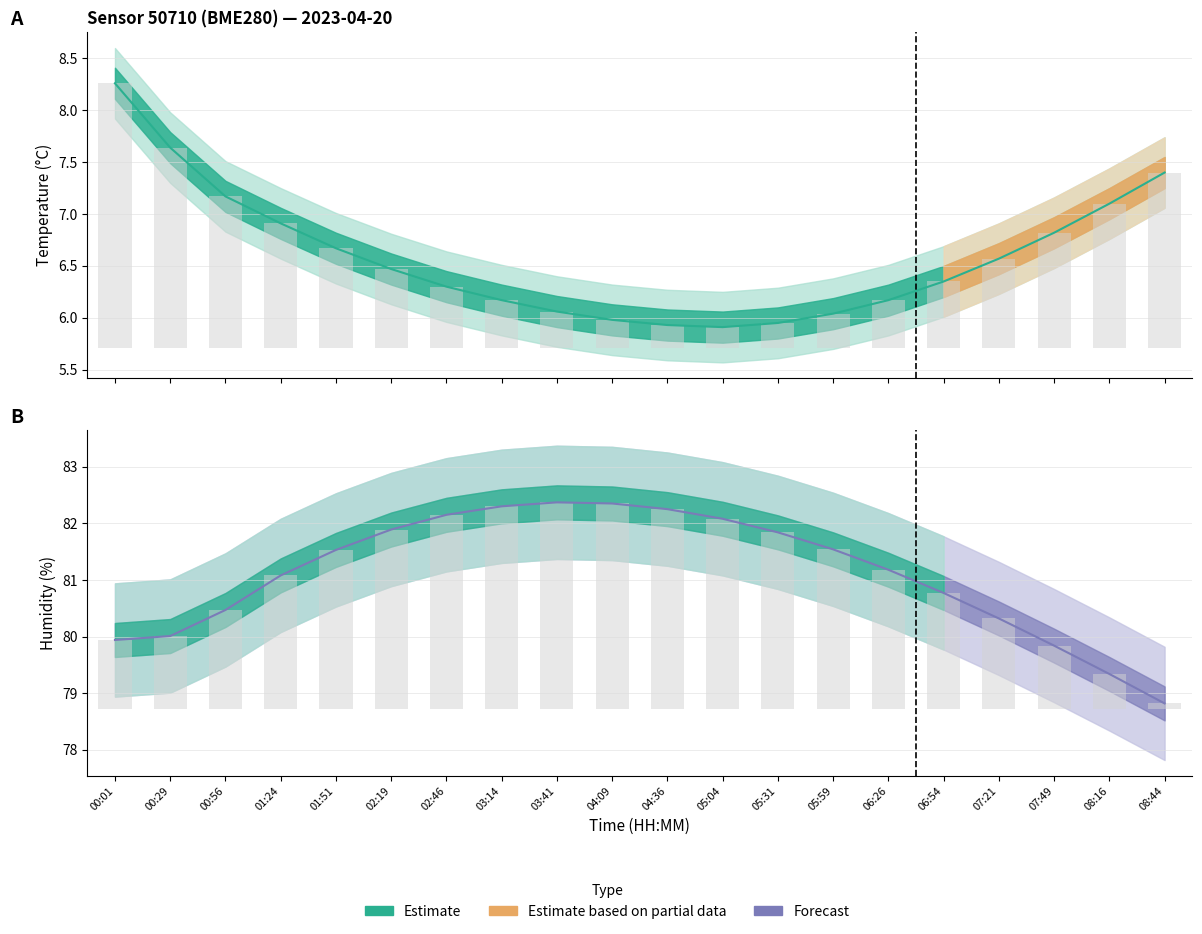

Rank the categories by temperature_upper value from lowest to highest.

05:04, 04:36, 05:31, 04:09, 05:59, 03:41, 03:14, 06:26, 02:46, 06:54, 02:19, 07:21, 01:51, 07:49, 01:24, 08:16, 00:56, 08:44, 00:29, 00:01